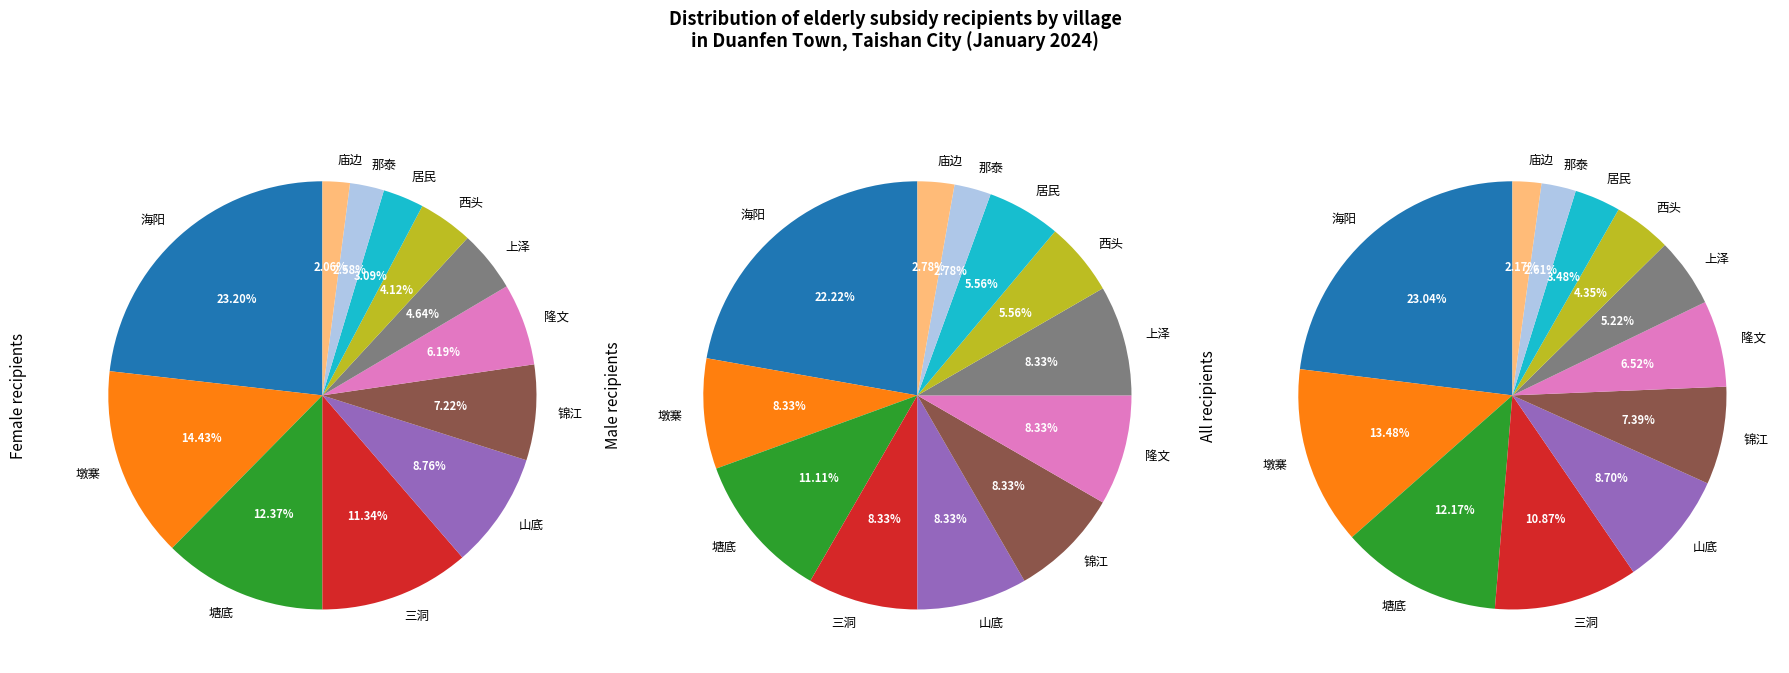

Does 那泰 represent more than half of the total?

No